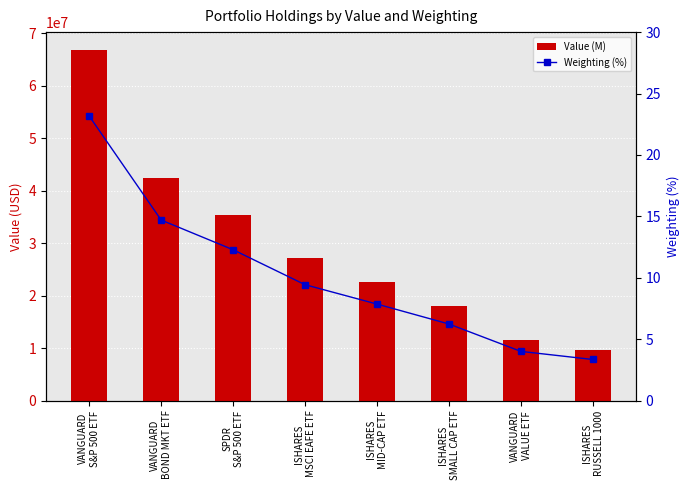

What value does the Weighting (%) series have at ISHARES
RUSSELL 1000?

3.4